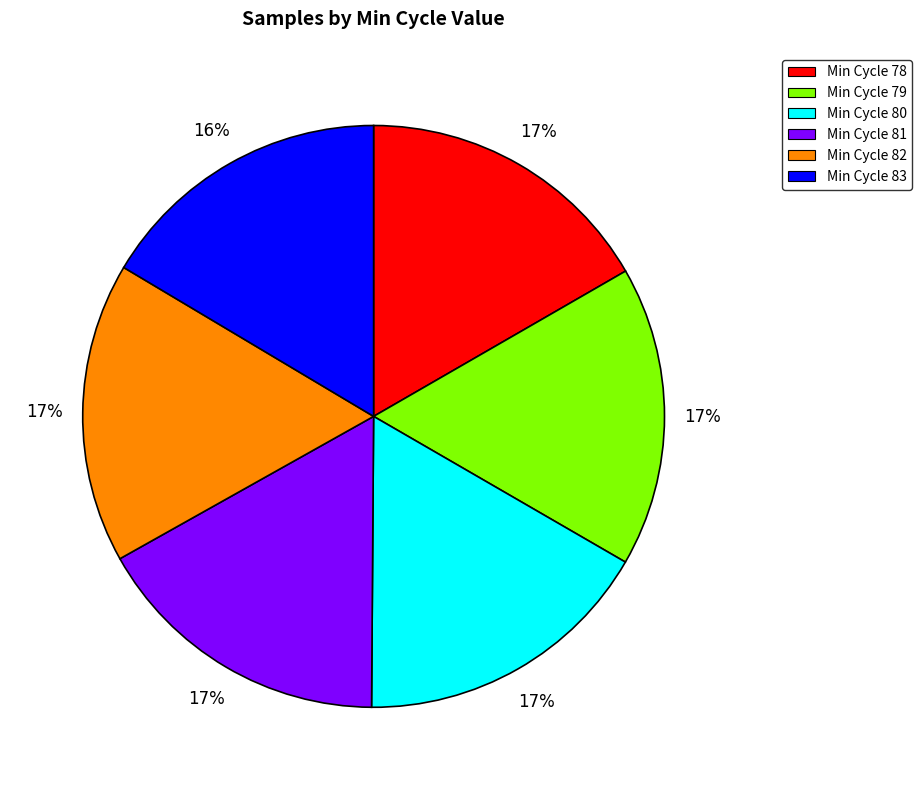

To the nearest percent, what percentage of the pie is Min Cycle 81?

17%